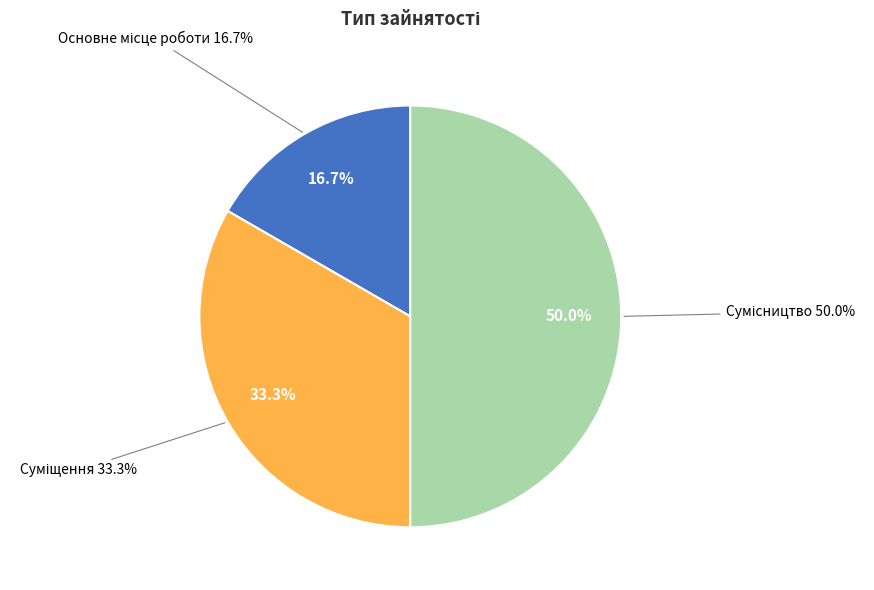

Which category has the smallest portion of the pie?

Основне місце роботи